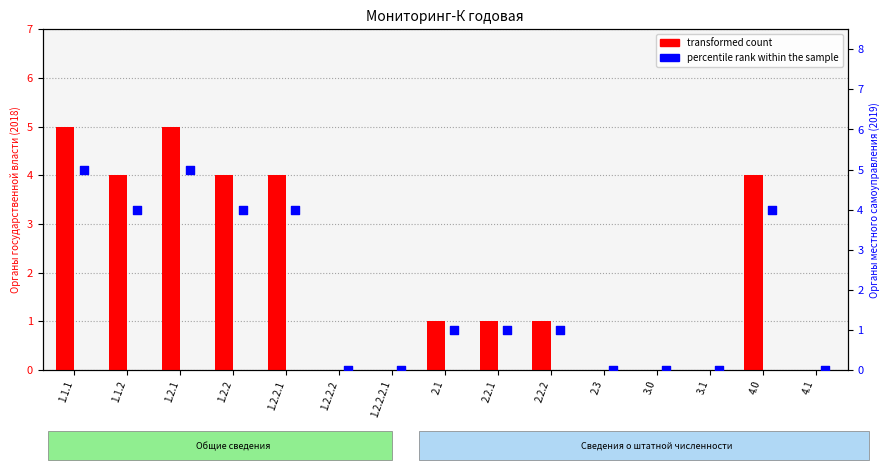

Is the value of percentile rank within the sample at 1.1.1 greater than the value of transformed count at 2.1?

Yes